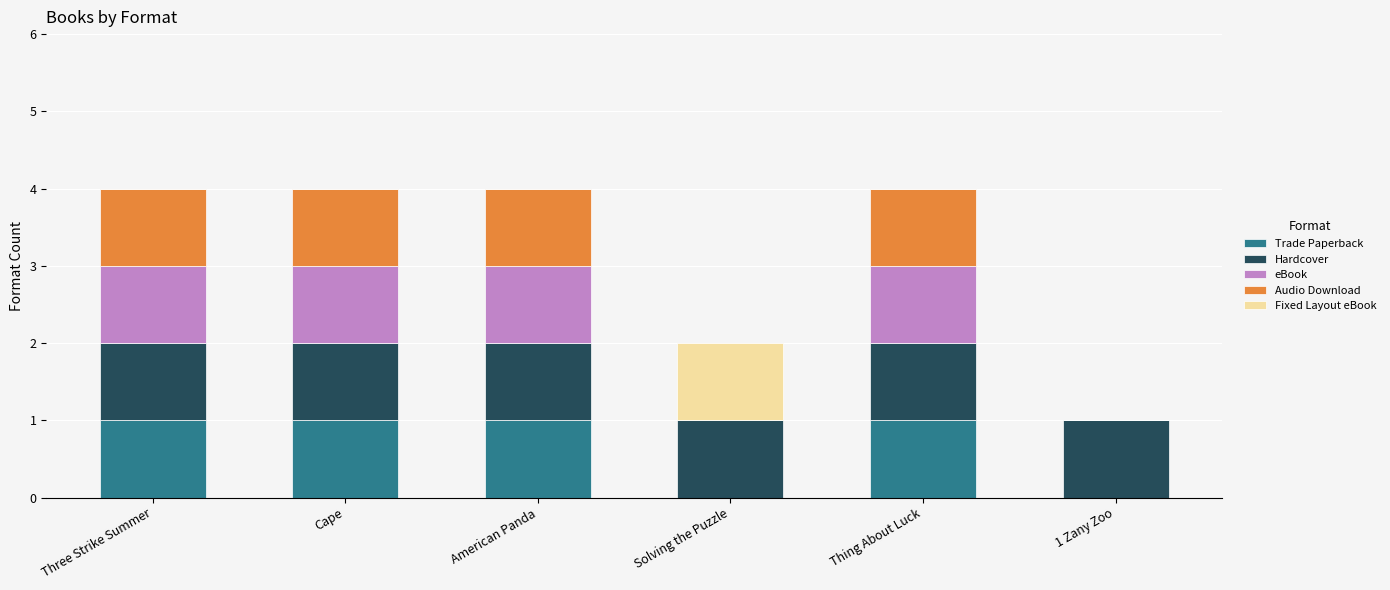

What is the total value across all series at Thing About Luck?

4